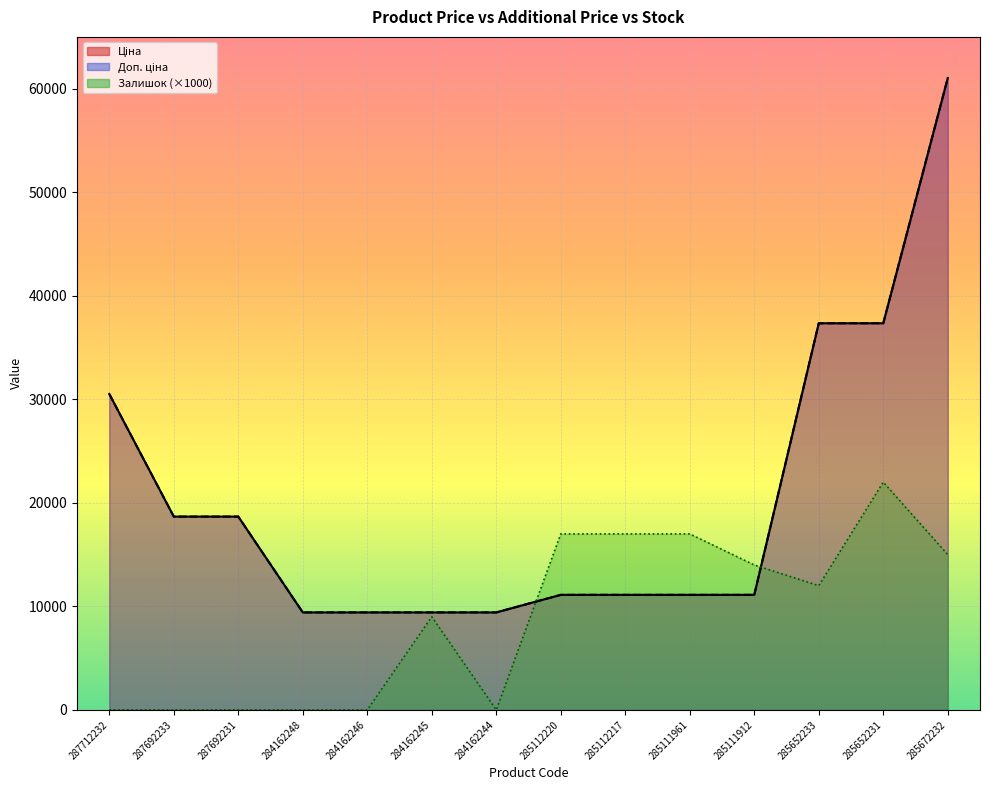

What is the average value of the Залишок series?

8785.7